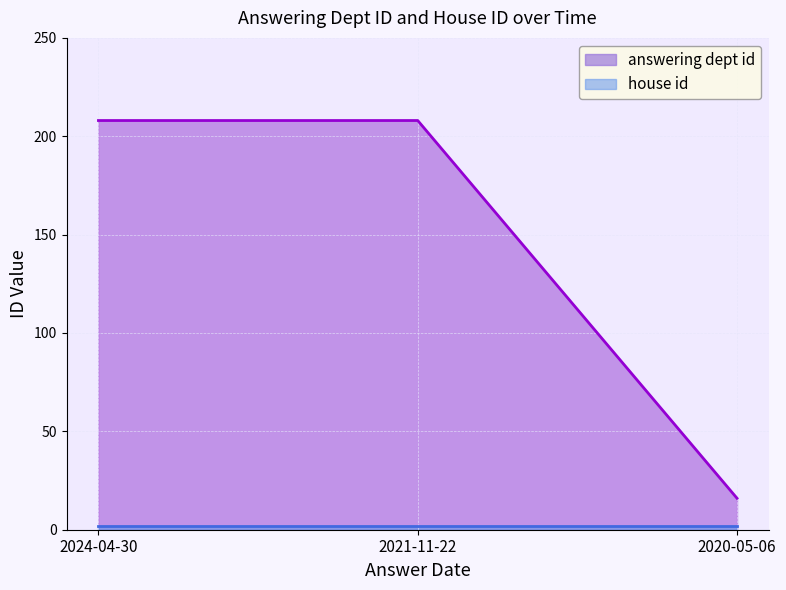

What is the maximum value shown in the chart?

208